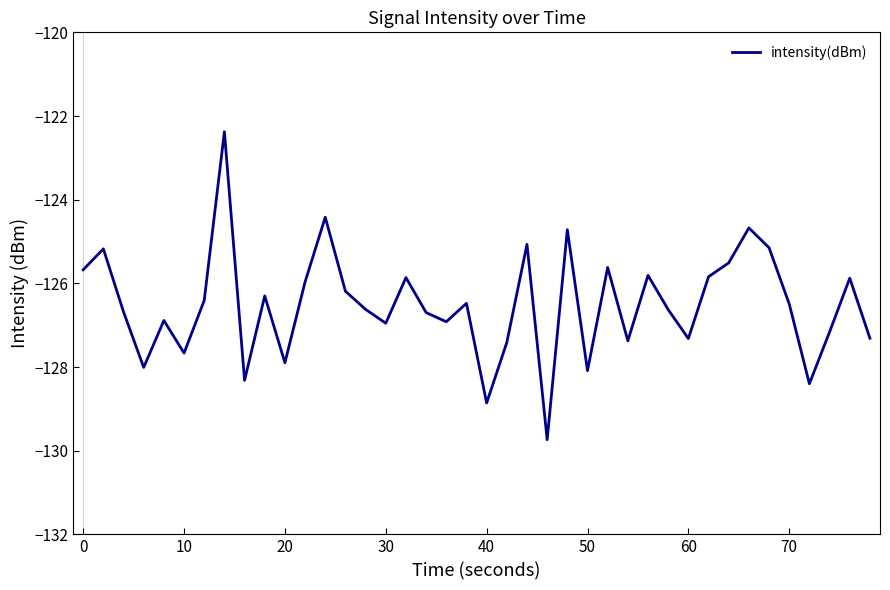

What is the difference between the maximum and minimum values?

7.4